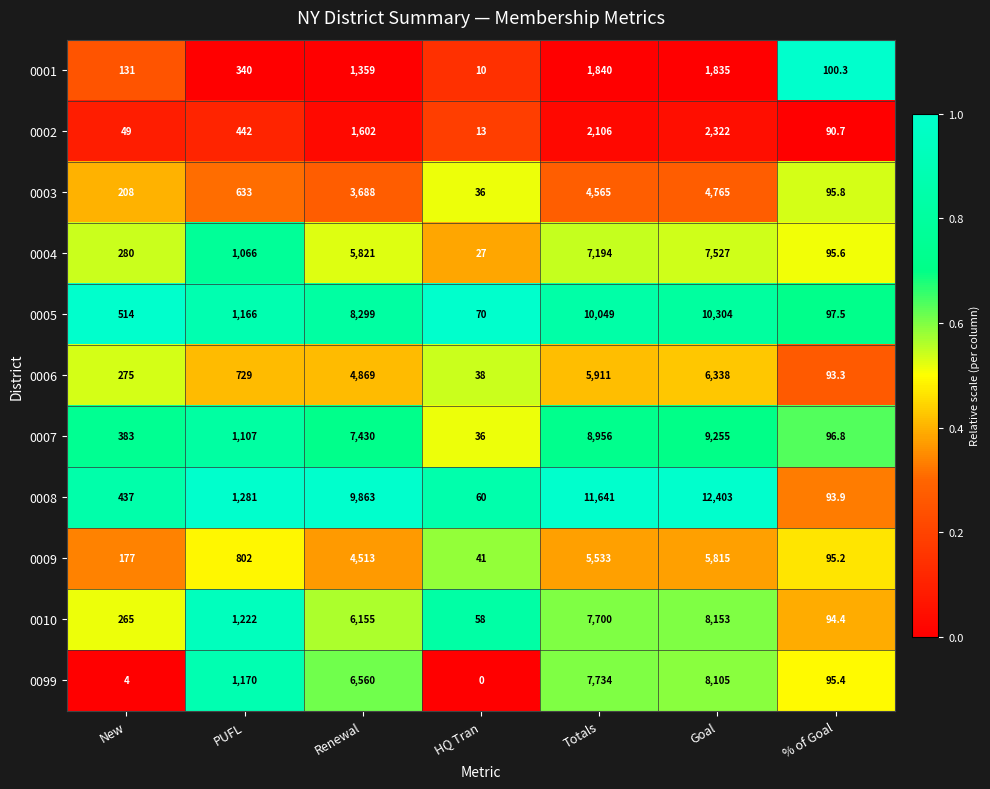

Which category has the lowest value across all series?

HQ Tran